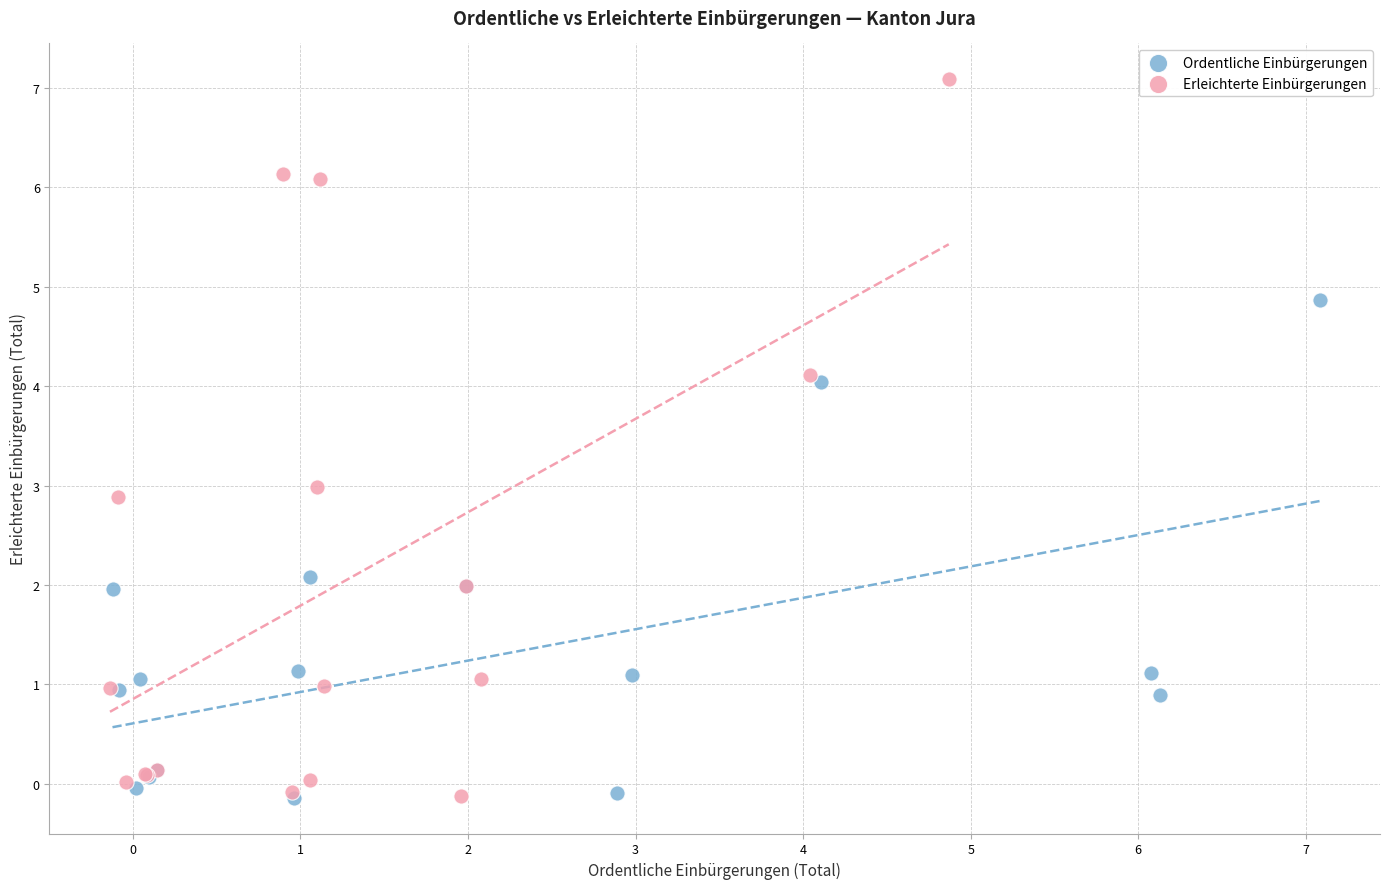

Which series contains the highest Y value?

Erleichterte Einbürgerungen